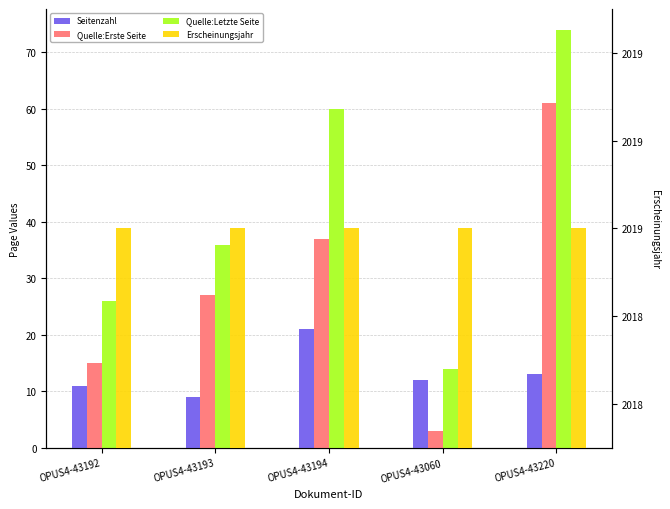

At which category does the chart reach its peak across all series?

OPUS4-43192